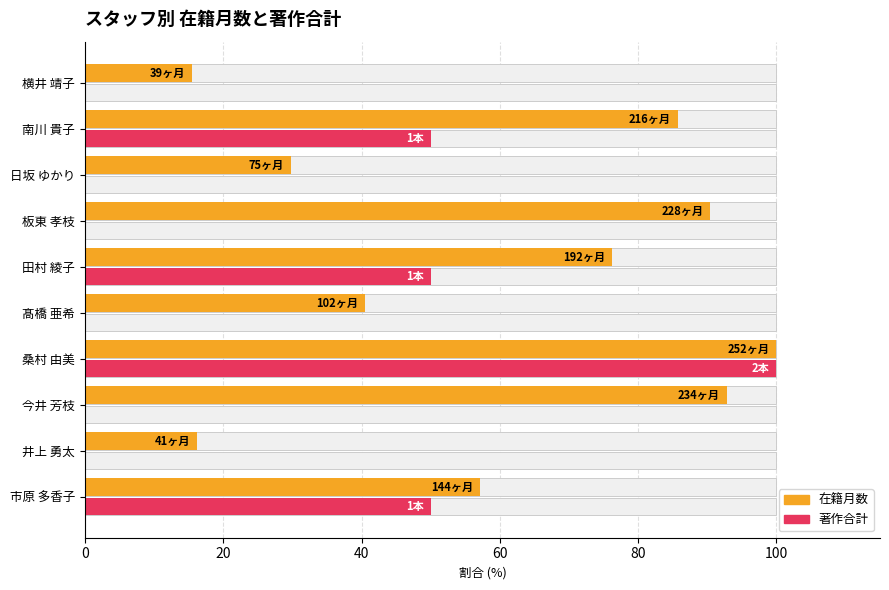

What is the average value of the 在籍月数 series?

60.4